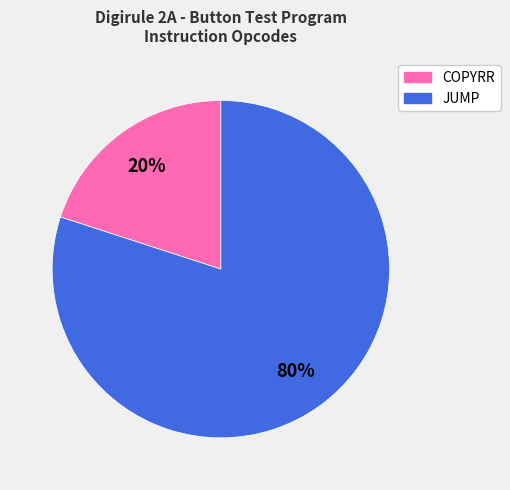

How many slices are in this pie chart?

2